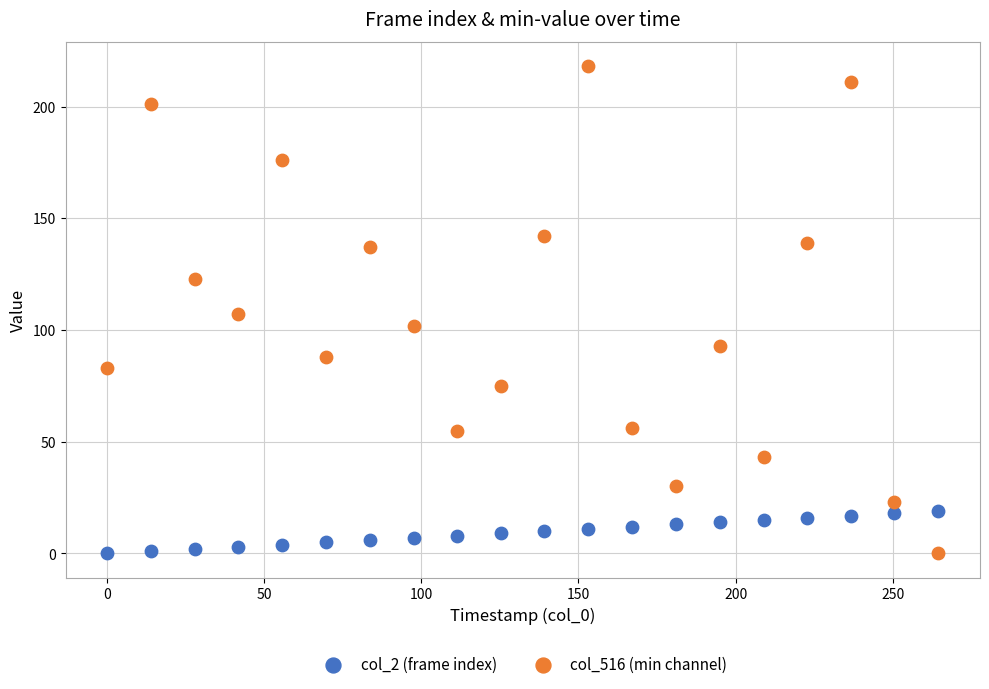

Which series has the widest spread of Y values?

col_516 (min channel)